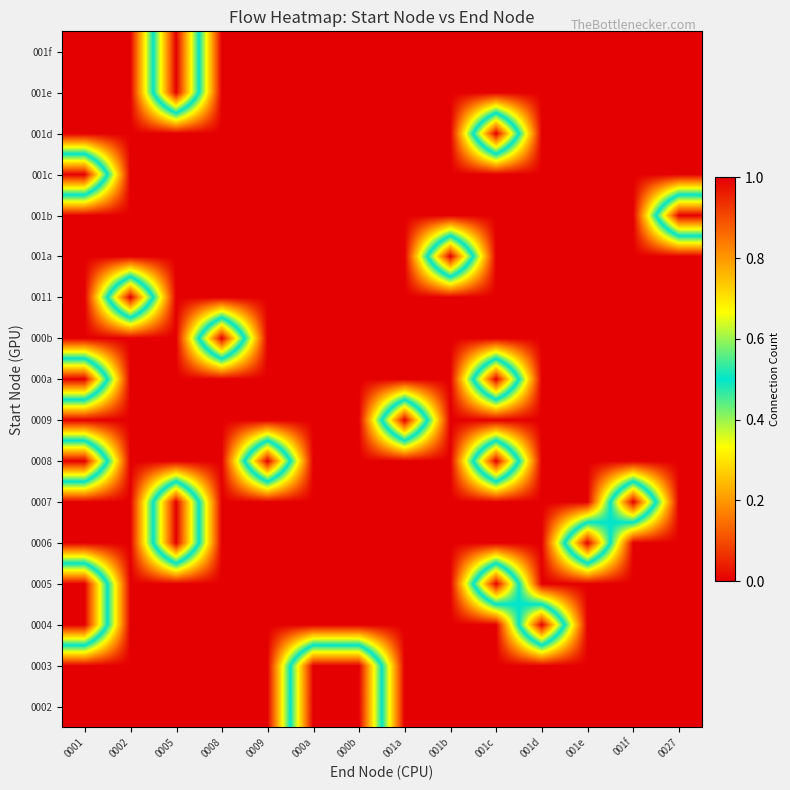

At how many categories does at least one series exceed 0?

14